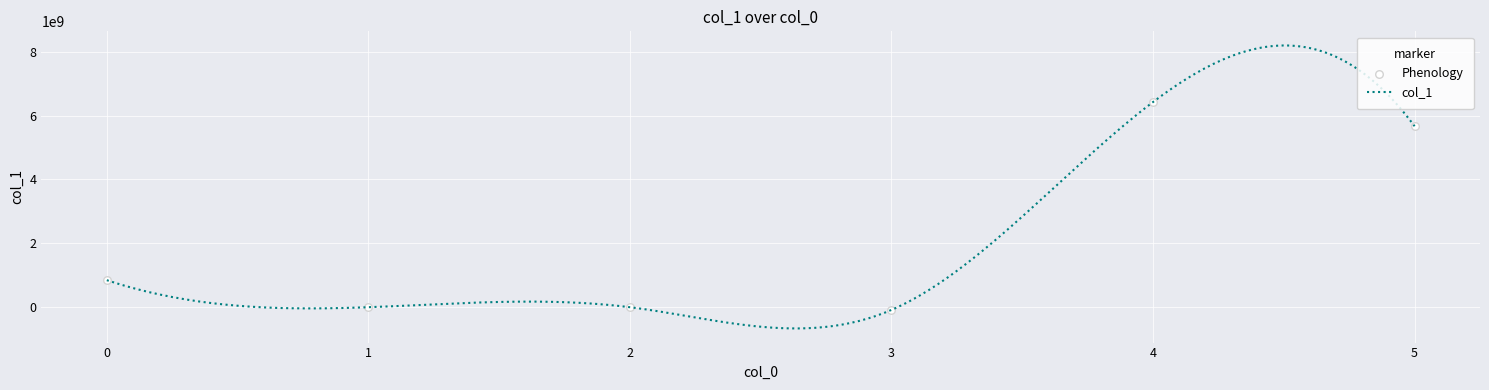

What is the change in value from 0 to 3?

-931447000.0